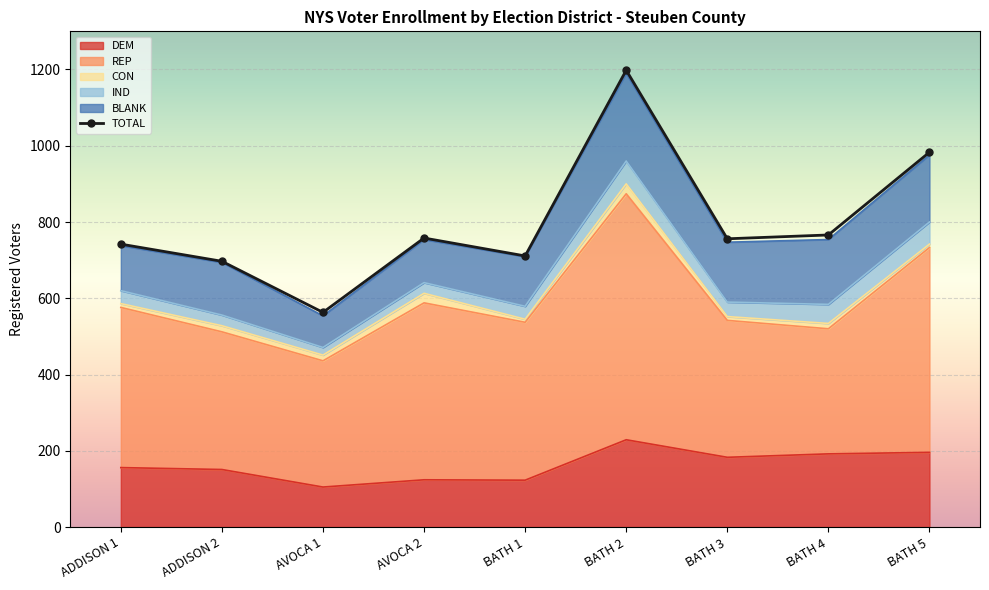

True or false: the data has more than 0 interior local peaks.

True